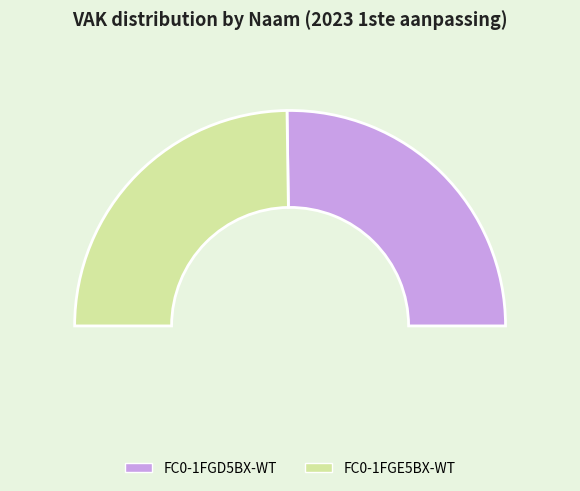

Count the number of slices in the pie.

2